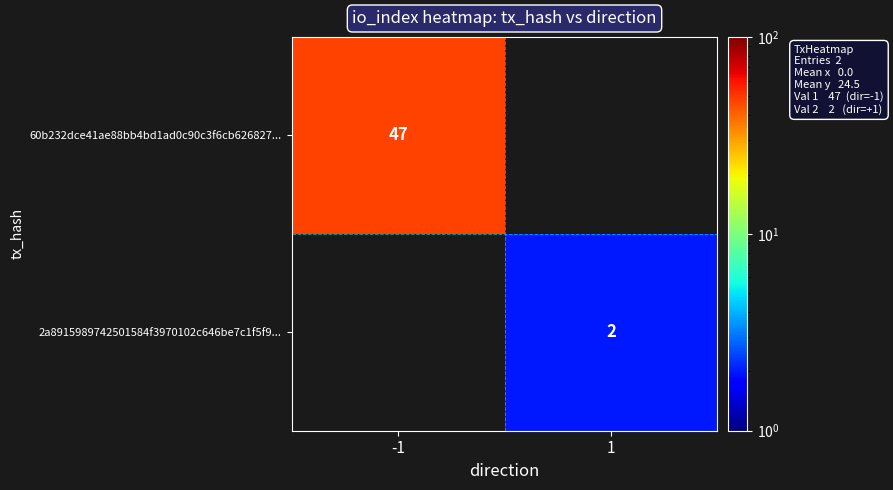

The 2a8915989742501584f3970102c646be7c1f5f9... series shows 2 at 1. True or false?

True